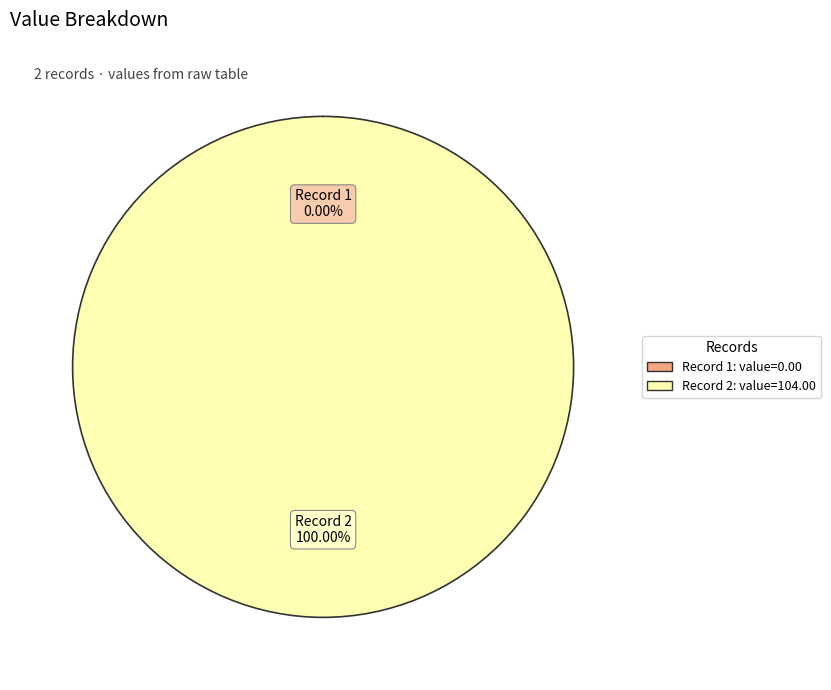

Does 2023-03-31T02:18:59.765Z represent more than half of the total?

No